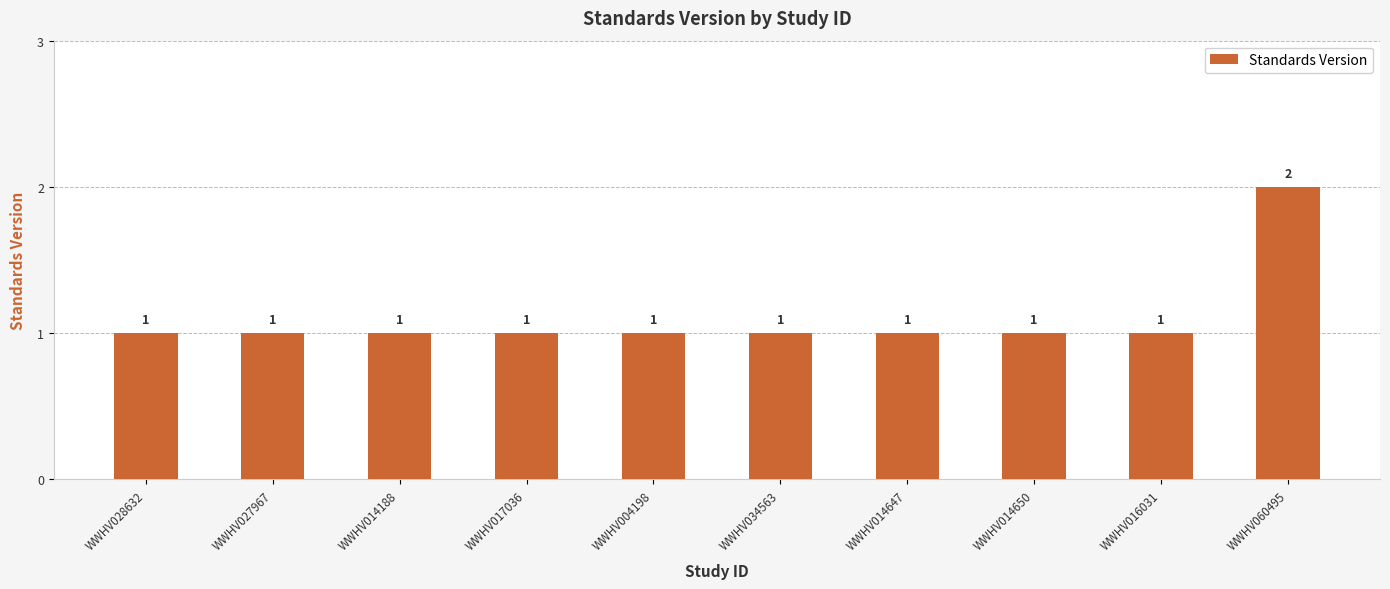

Reading right to left, what are all the values shown in this chart?

WWHV060495=2	WWHV016031=1	WWHV014650=1	WWHV014647=1	WWHV034563=1	WWHV004198=1	WWHV017036=1	WWHV014188=1	WWHV027967=1	WWHV028632=1